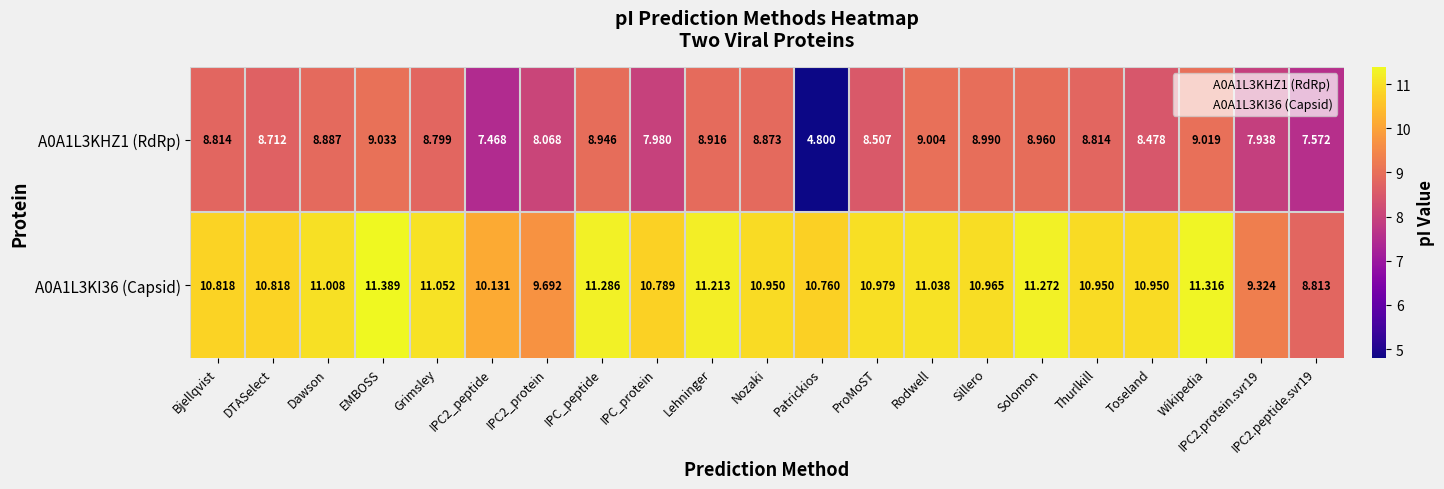

Which label corresponds to the smallest value in the chart?

Patrickios